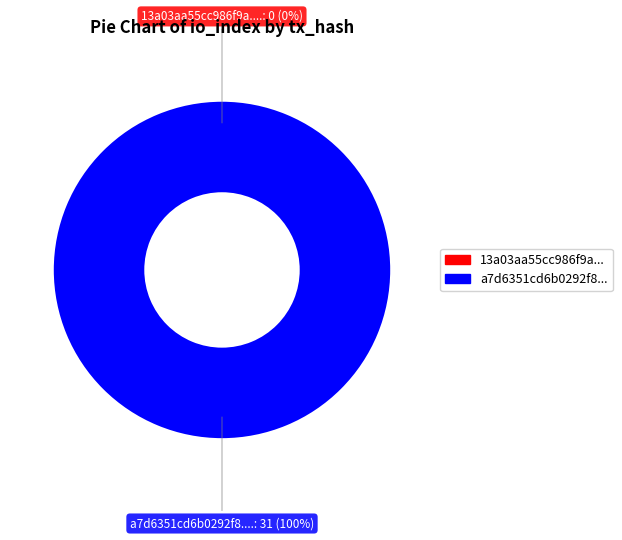

To the nearest percent, what portion does tx_hash_1 represent?

100%